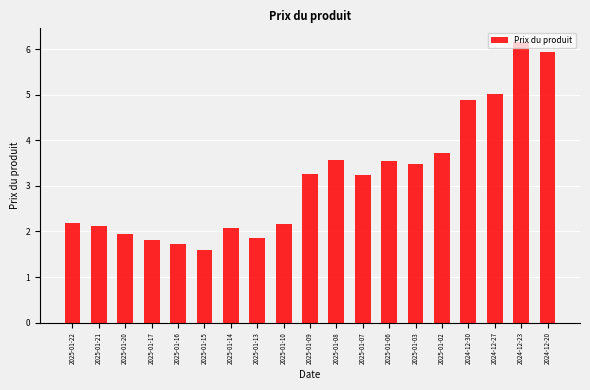

True or false: the data shows 0.5 at 2025-01-22.

False